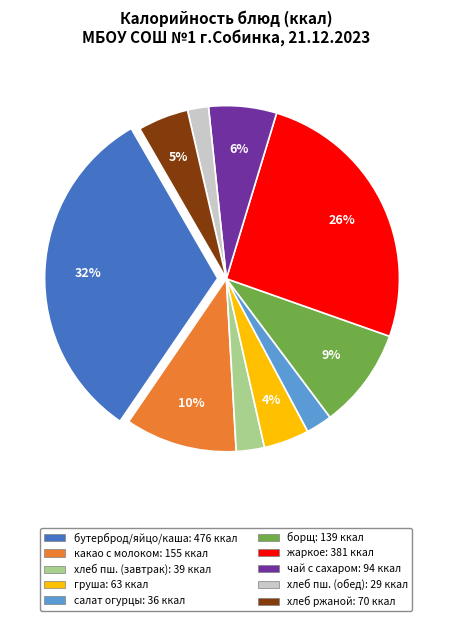

Is there any slice that represents more than half of the pie?

No